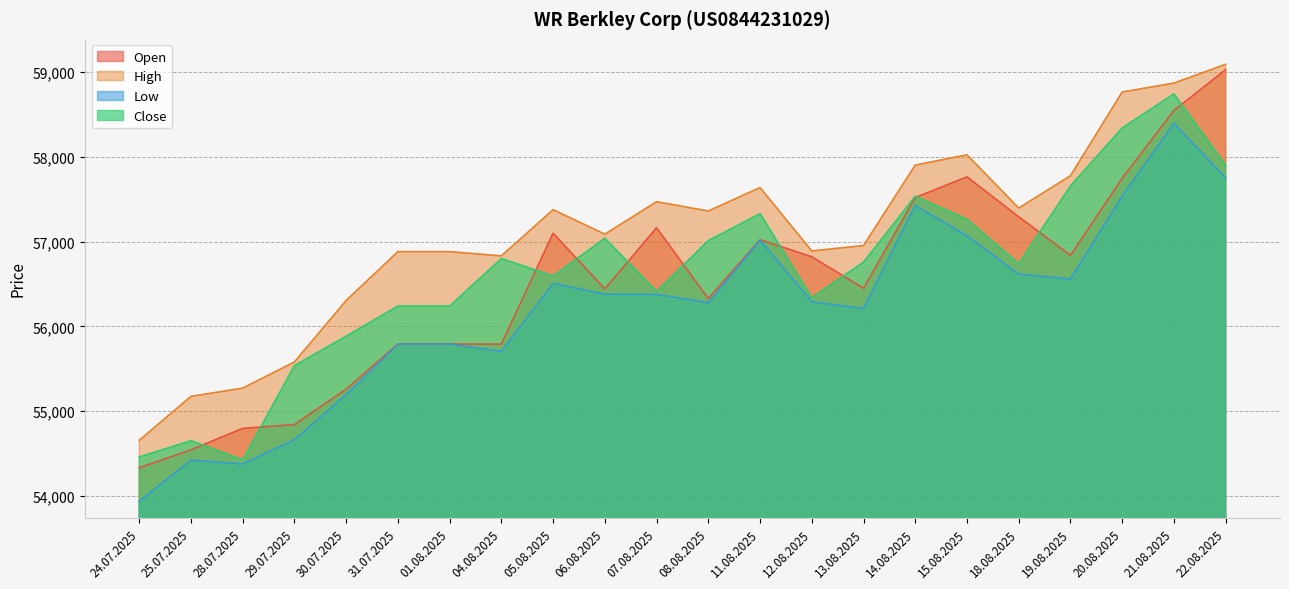

What position from the right is 25.07.2025?

21